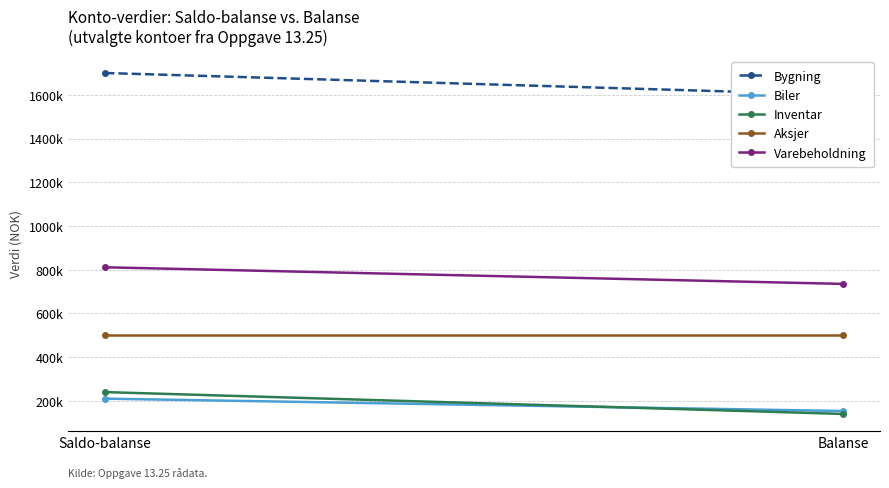

Between Balanse and Saldo-balanse, which is larger?

Saldo-balanse